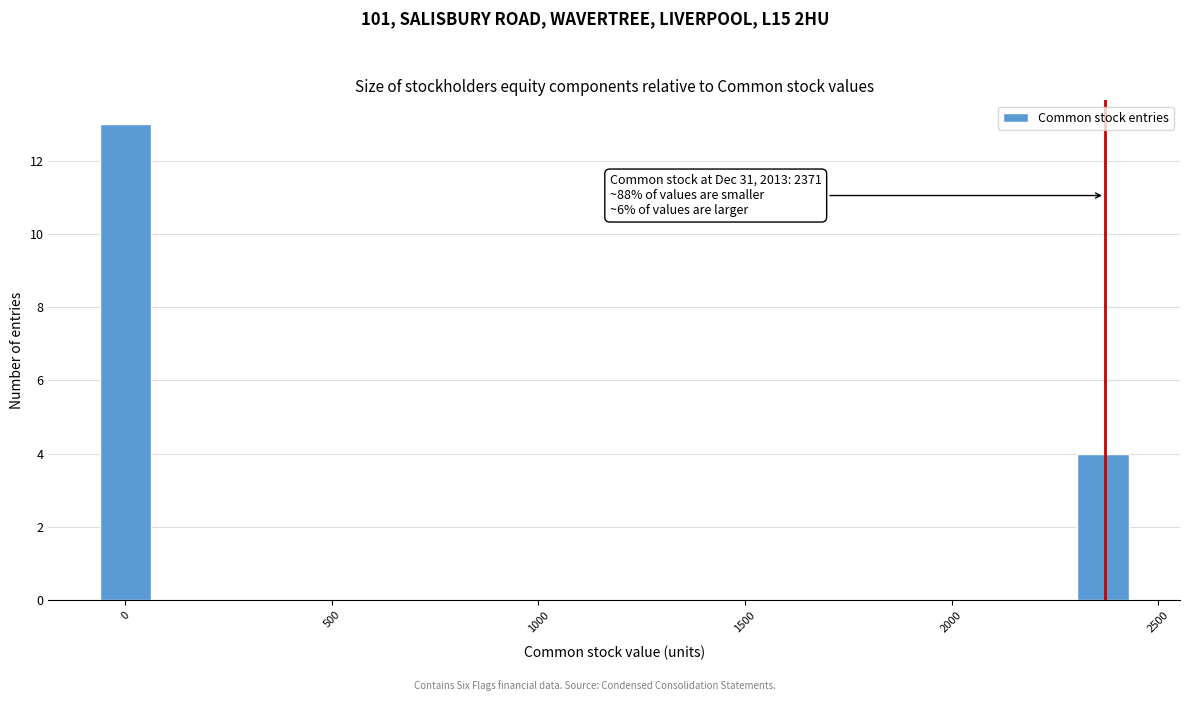

Read against the x-axis, roughly where is the centre of the tallest bar?

0